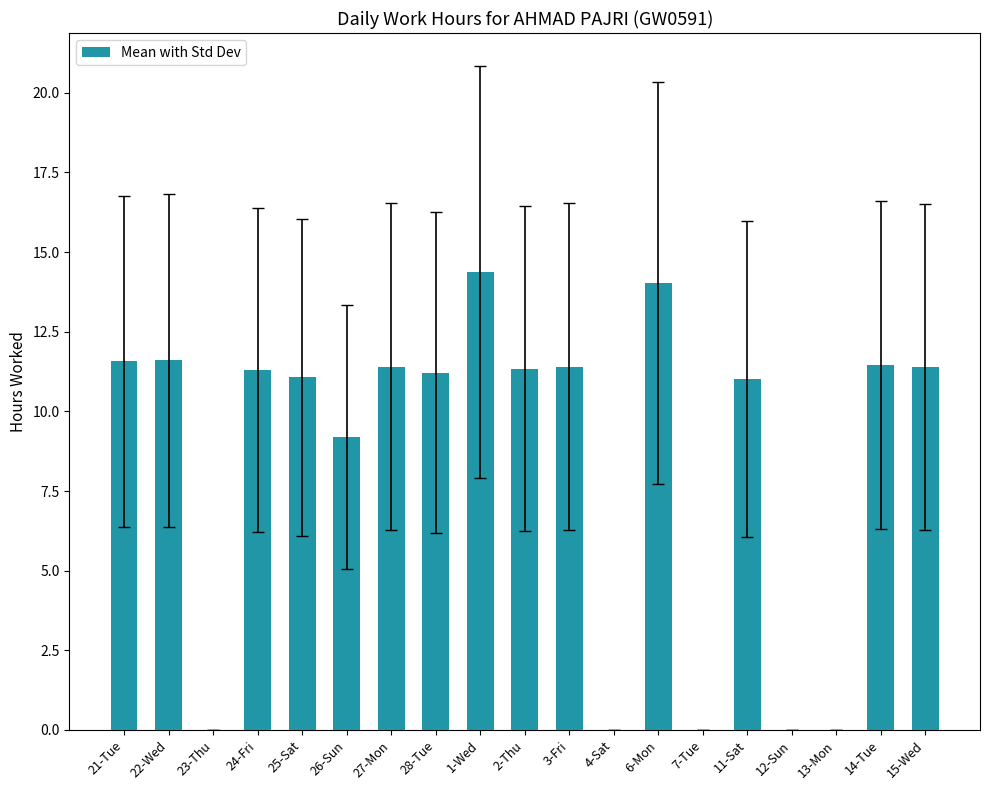

What is the approximate value at 3-Fri?

11.4